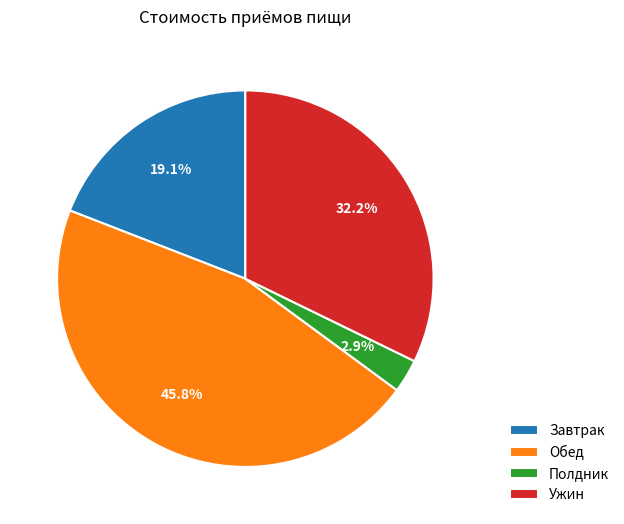

Is there a majority slice in this chart?

No